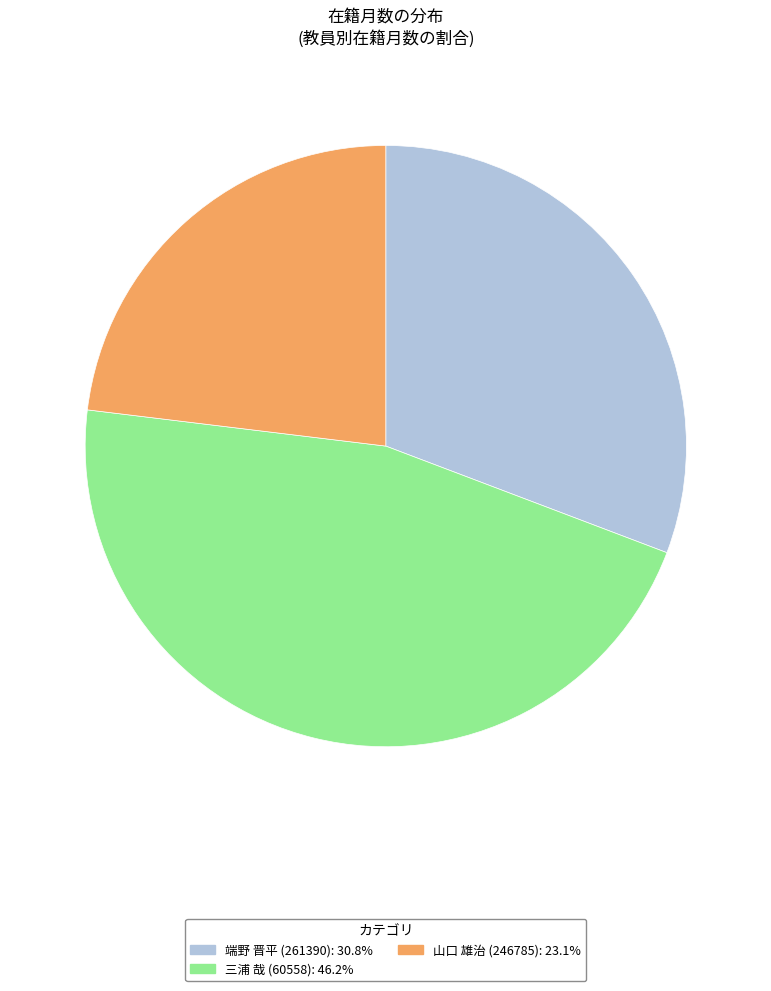

Rank the categories by value from lowest to highest.

山口 雄治 (246785), 端野 晋平 (261390), 三浦 哉 (60558)